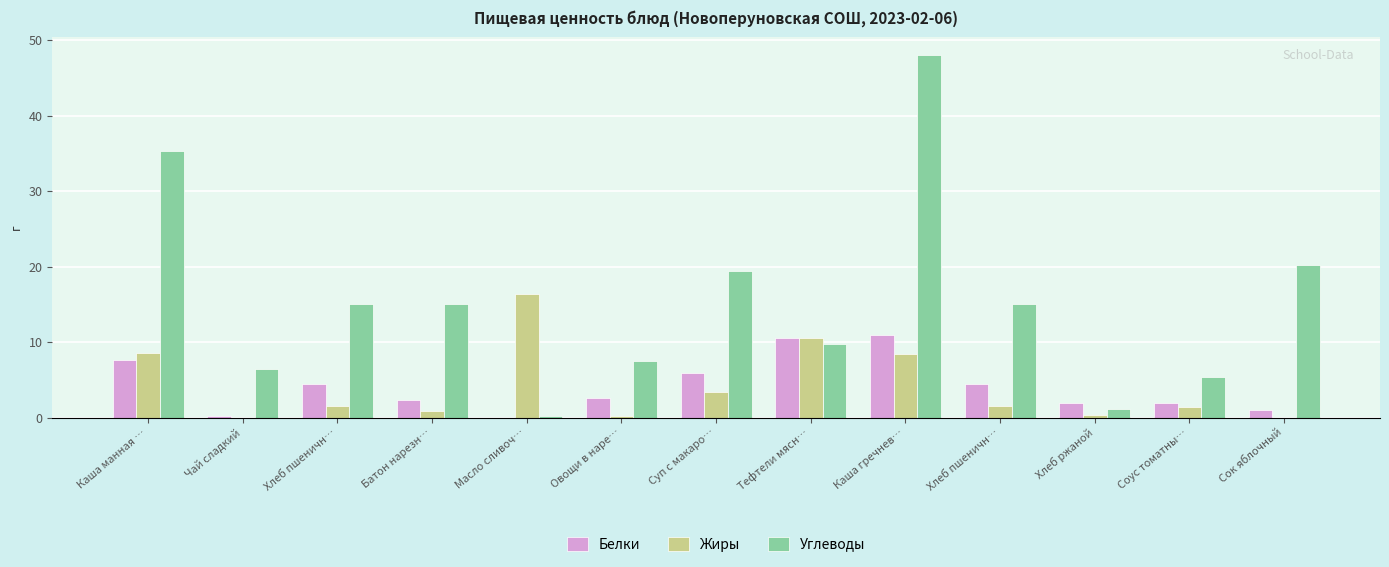

Is it true that Углеводы equals 15.0 at Хлеб пшеничн…?

True